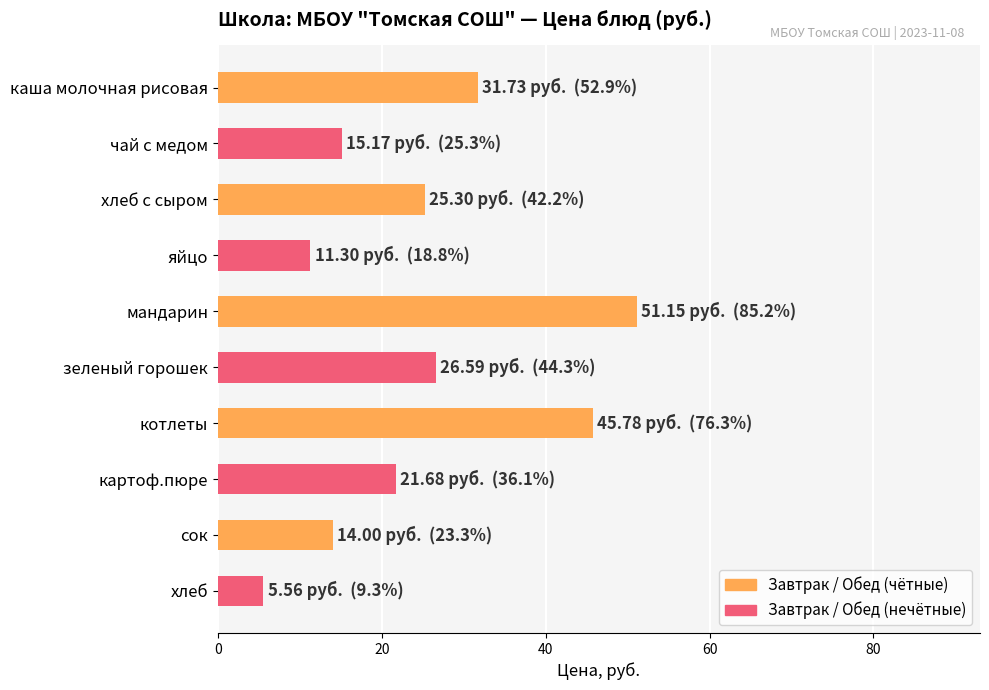

What is the sum of all values?

248.3